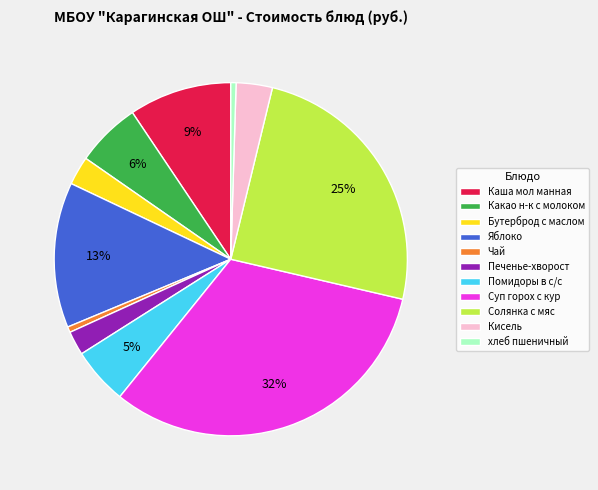

Which category has the biggest portion of the pie?

Суп горох с кур